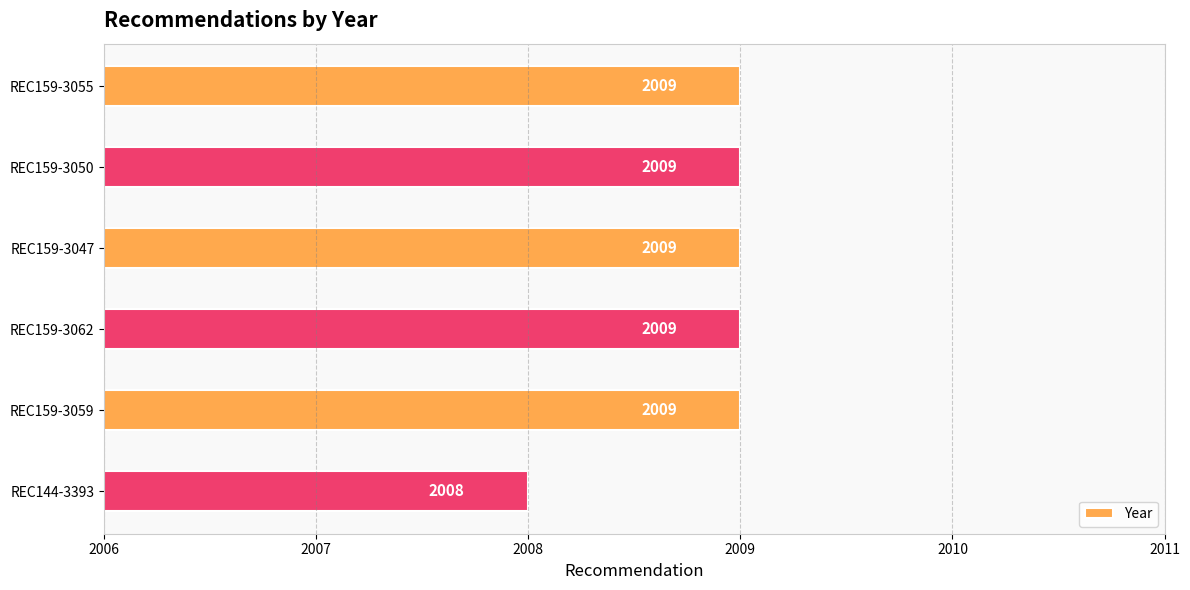

Which has a higher value, REC144-3393 or REC159-3050?

REC159-3050